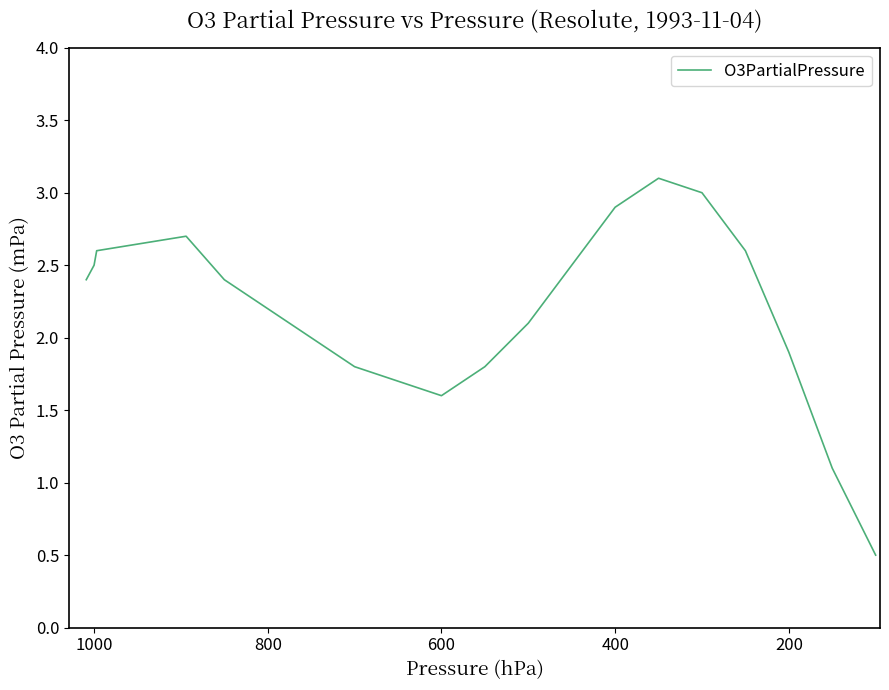

How many series are shown in this chart?

1